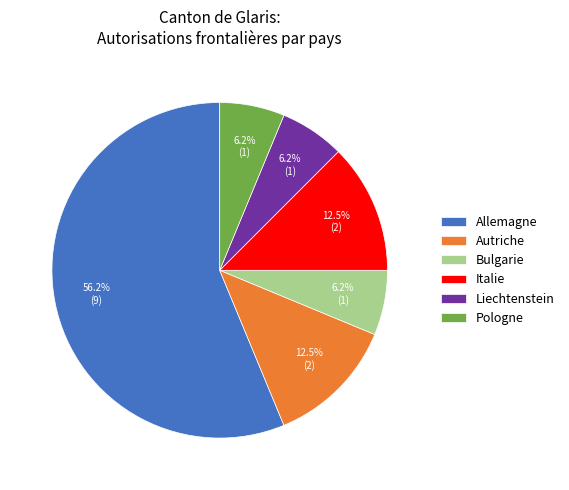

Which has a higher value, Allemagne or Bulgarie?

Allemagne